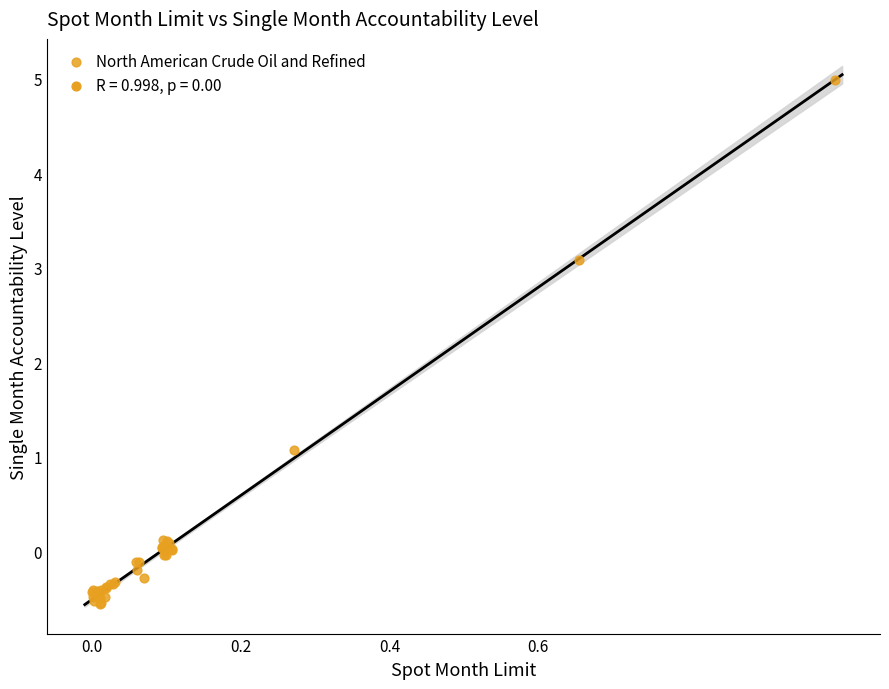

What Y value in the scatter plot is closest to 2?

1.1